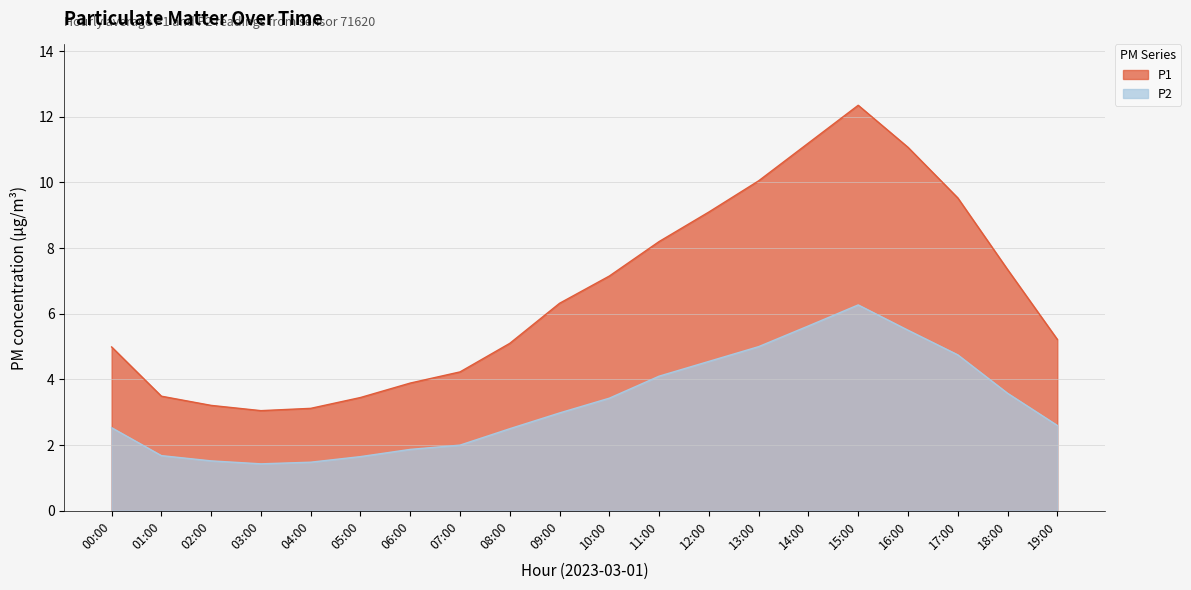

List the series in order of their peak value, highest first.

P1, P2